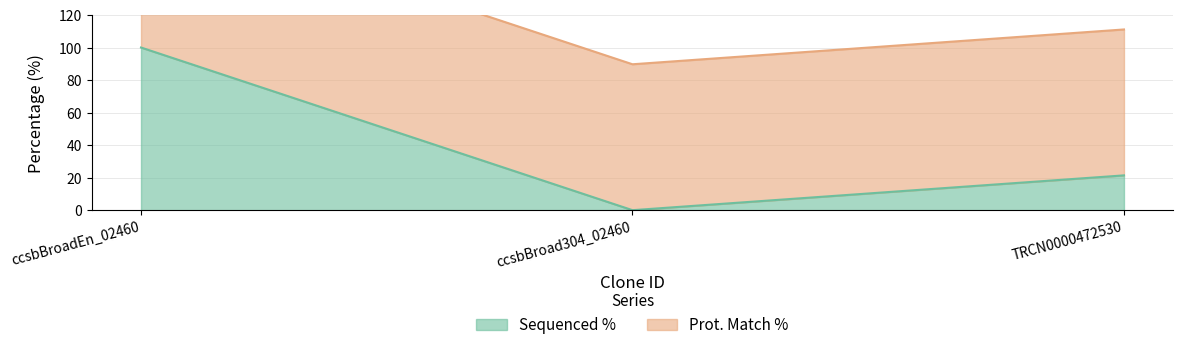

Which label corresponds to the largest value in the chart?

ccsbBroadEn_02460